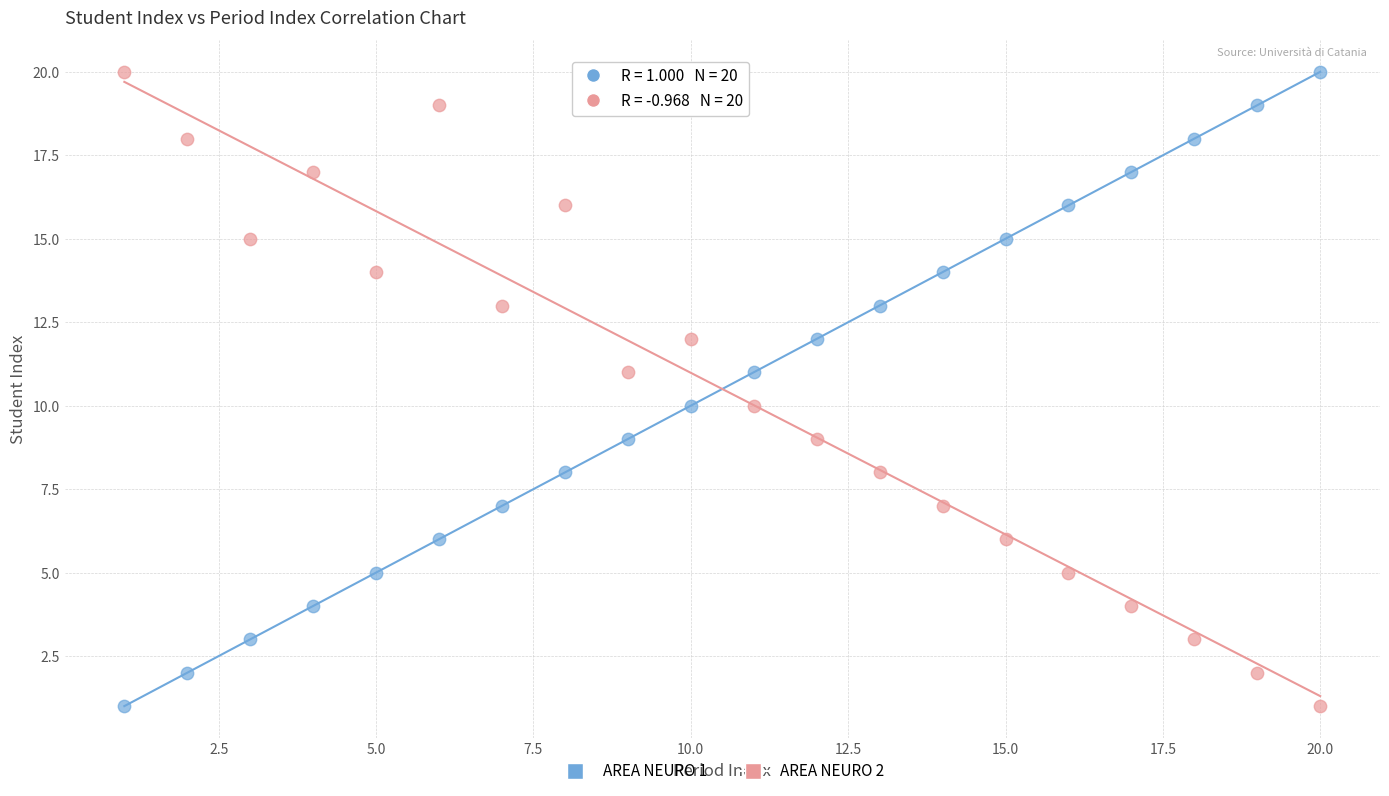

Across all data points, what is the range of X values (max minus min)?

19